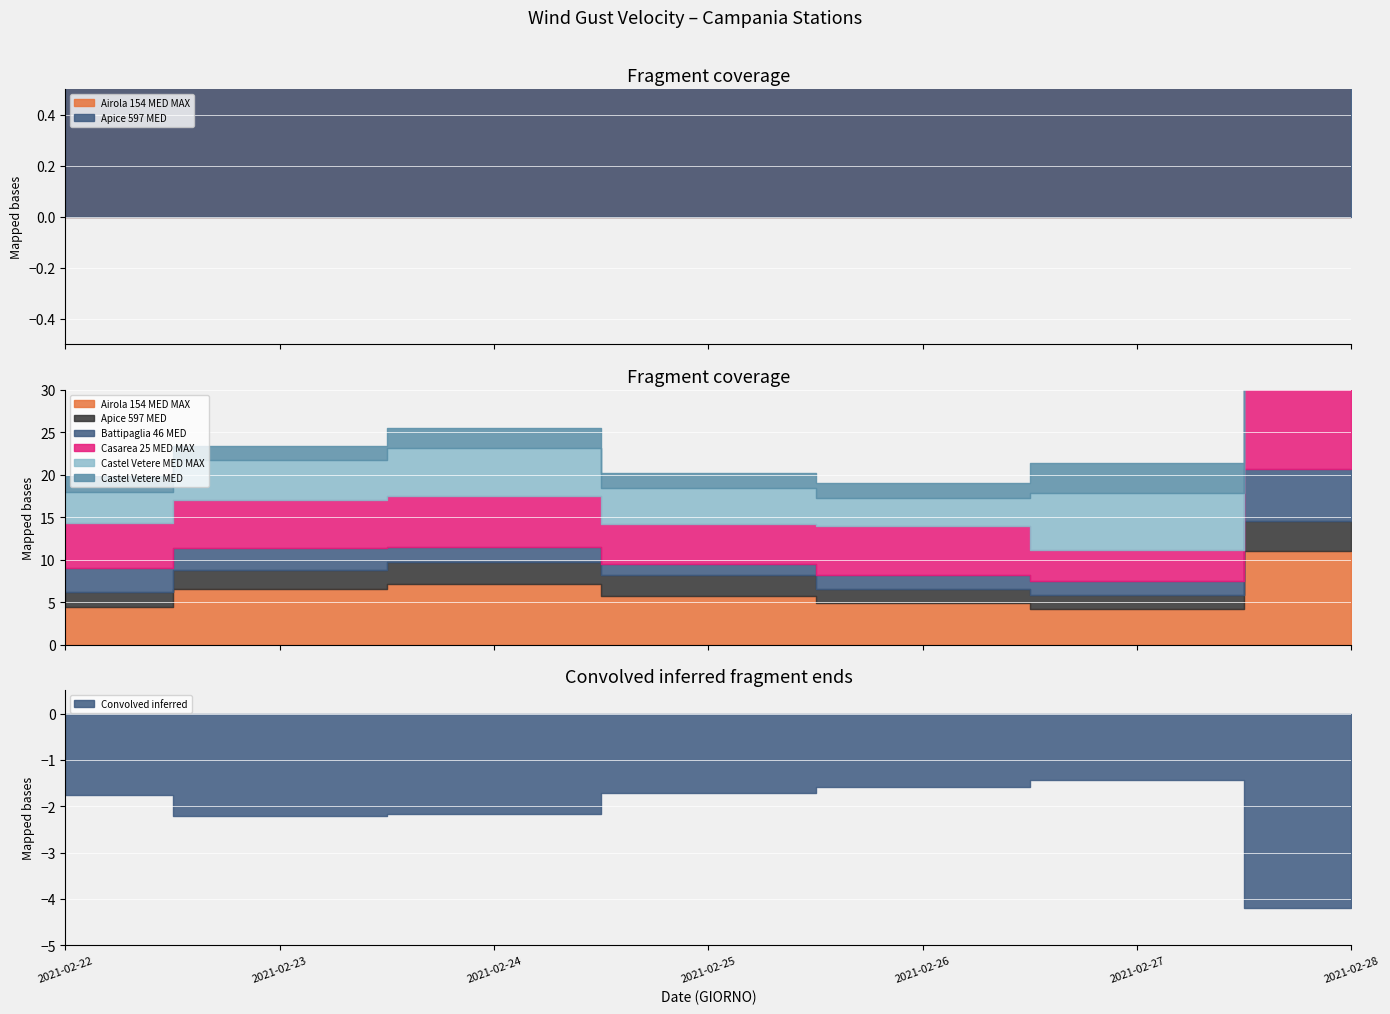

List the labels in order of Airola 154 MED MAX value, smallest first.

2021-02-27, 2021-02-22, 2021-02-26, 2021-02-25, 2021-02-23, 2021-02-24, 2021-02-28